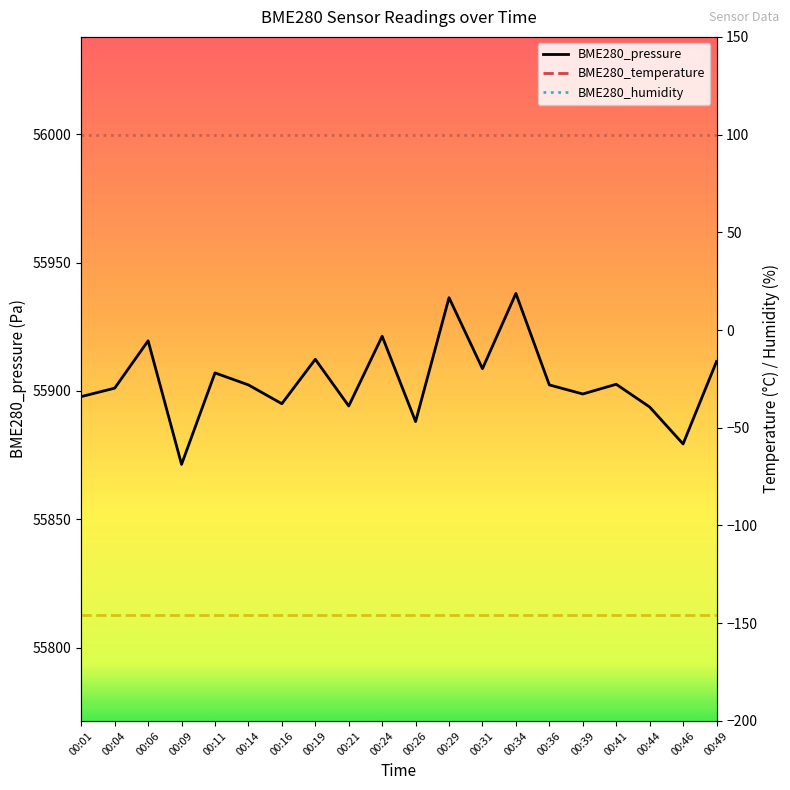

What are all the series names shown in the legend?

BME280_pressure, BME280_temperature, BME280_humidity